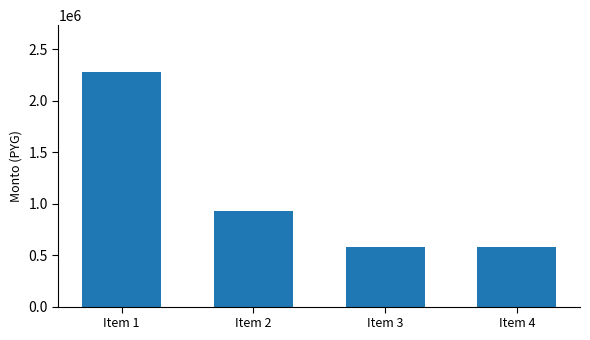

What is the maximum value shown in the chart?

2280000